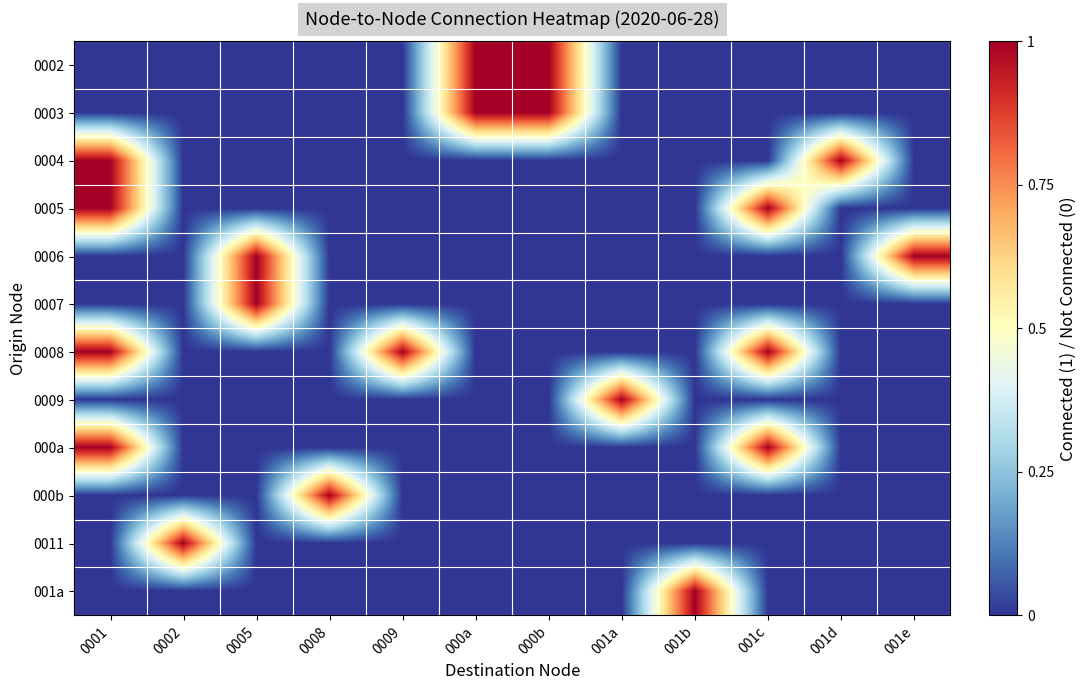

At which category is the sum across all series the highest?

0001